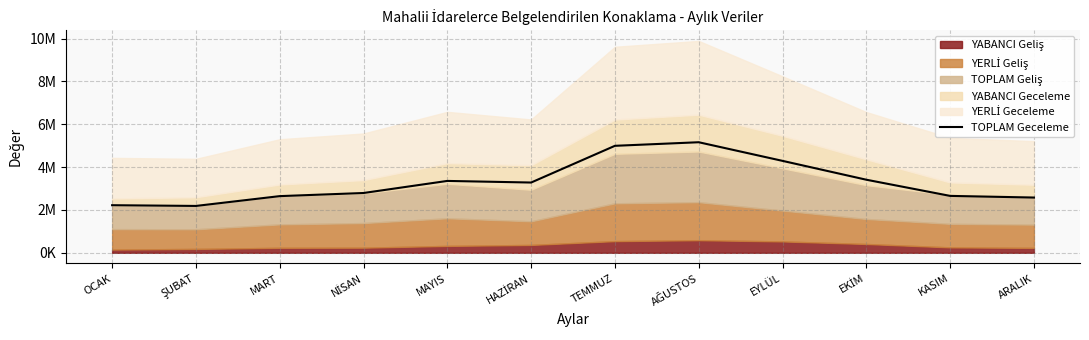

List the labels in order of value, smallest first.

ŞUBAT, OCAK, ARALIK, MART, KASIM, NİSAN, HAZİRAN, MAYIS, EKİM, EYLÜL, TEMMUZ, AĞUSTOS